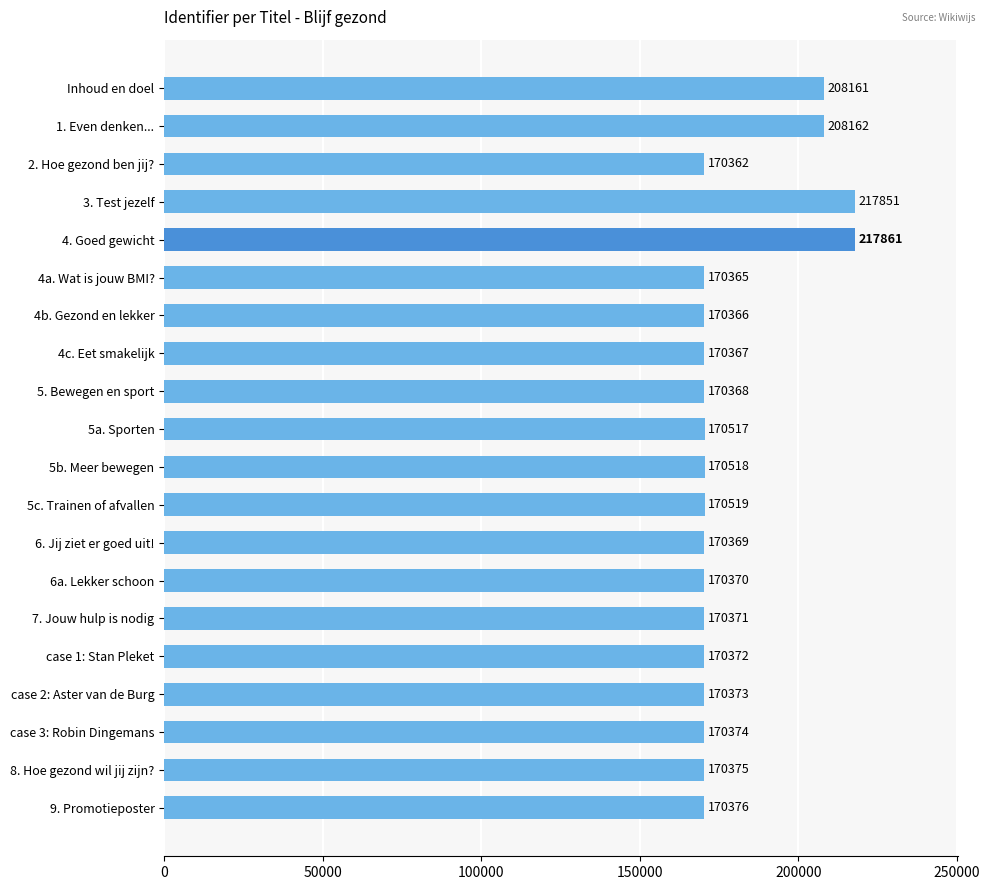

Between 4. Goed gewicht and 1. Even denken..., which is larger?

4. Goed gewicht